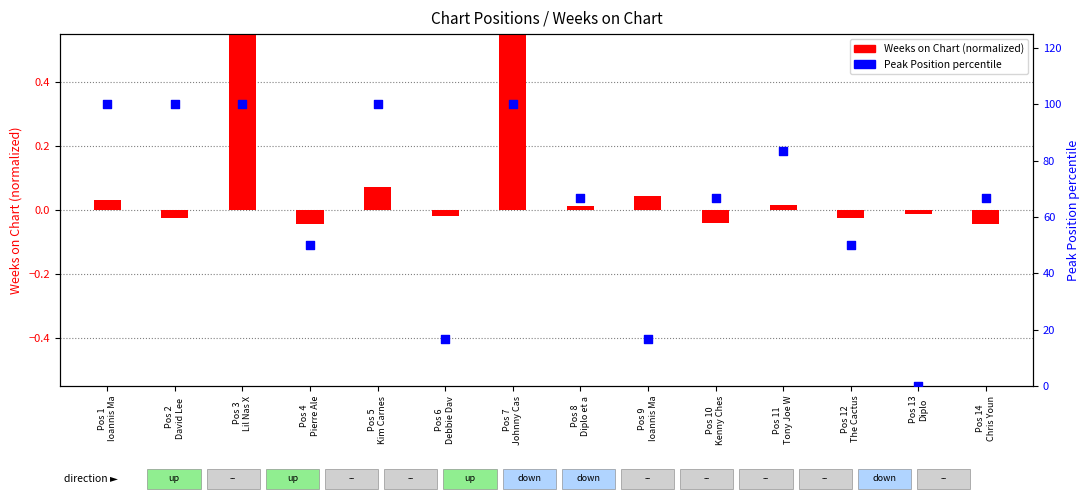

Which series contains the highest Y value?

Peak Position percentile